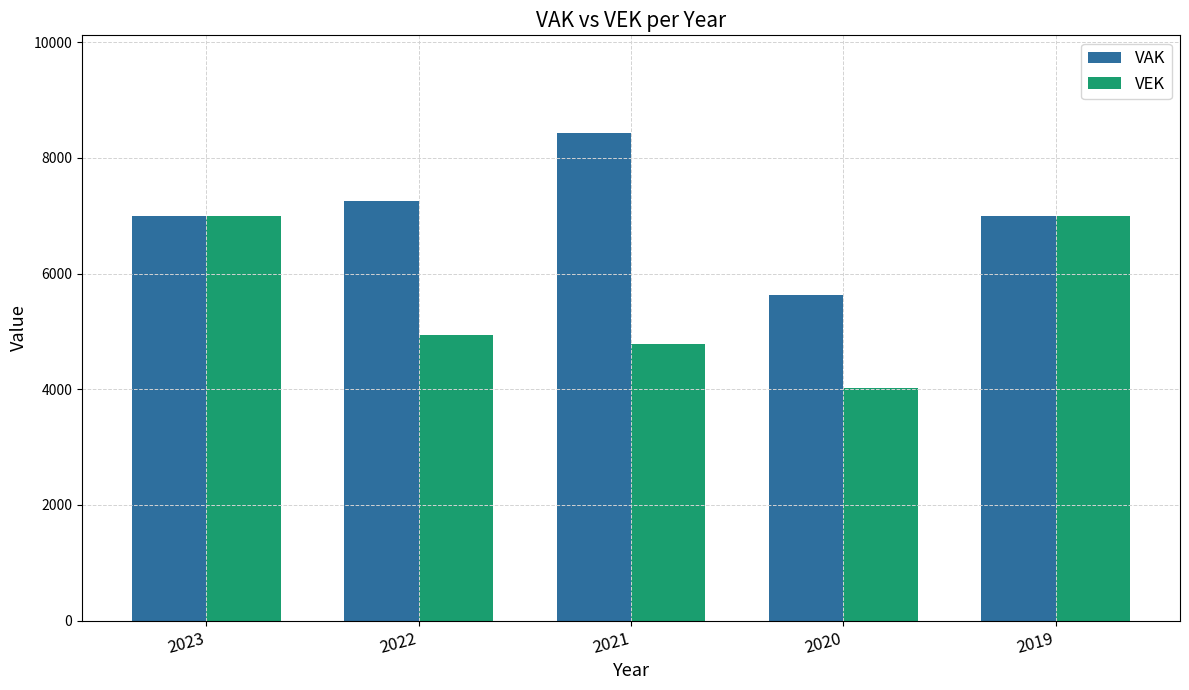

What is the spread (max minus min) of values at 2020?

1594